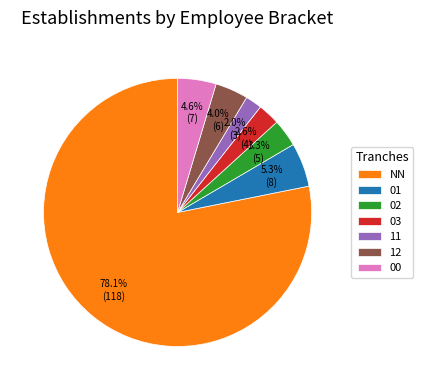

To the nearest percent, what is the difference between the largest and smallest slice percentages?

76%